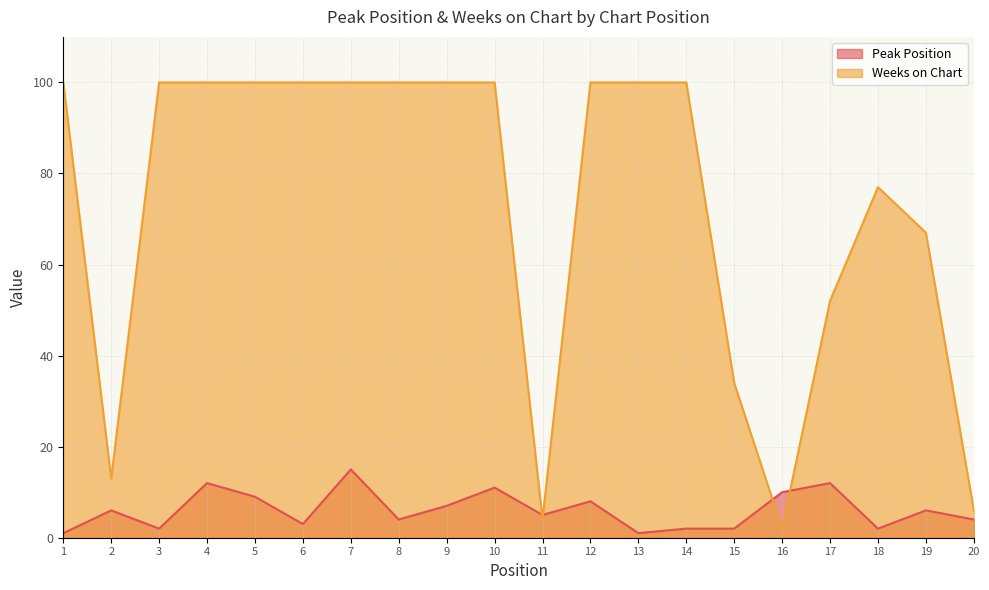

Reading left to right, list all the values displayed in this chart.

Peak Position: 1=1	2=6	3=2	4=12	5=9	6=3	7=15	8=4	9=7	10=11	11=5	12=8	13=1	14=2	15=2	16=10	17=12	18=2	19=6	20=4
Weeks on Chart: 1=100	2=13	3=100	4=100	5=100	6=100	7=100	8=100	9=100	10=100	11=4	12=100	13=100	14=100	15=34	16=2	17=52	18=77	19=67	20=6